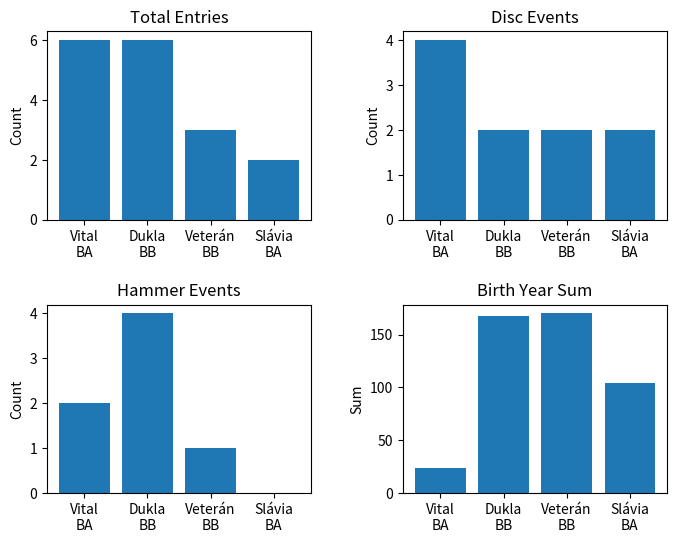

Reading left to right, list all the values displayed in this chart.

Total Entries: Vital
BA=6	Dukla
BB=6	Veterán
BB=3	Slávia
BA=2
Disc Events: Vital
BA=4	Dukla
BB=2	Veterán
BB=2	Slávia
BA=2
Hammer Events: Vital
BA=2	Dukla
BB=4	Veterán
BB=1	Slávia
BA=0
Birth Year Sum: Vital
BA=24	Dukla
BB=168	Veterán
BB=170	Slávia
BA=104